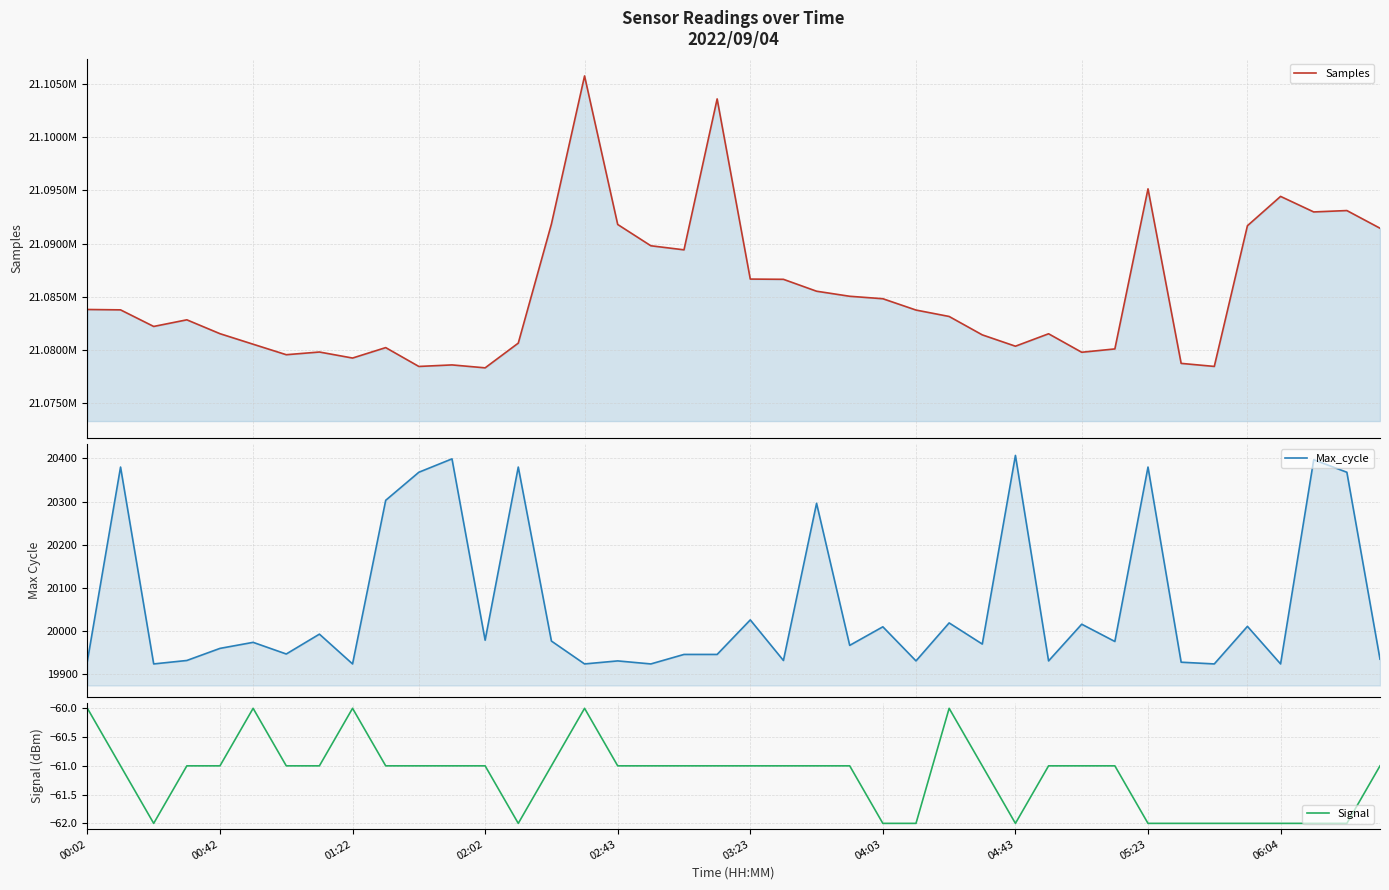

Rank the series by their maximum value, from highest to lowest.

Samples, Max_cycle, Signal